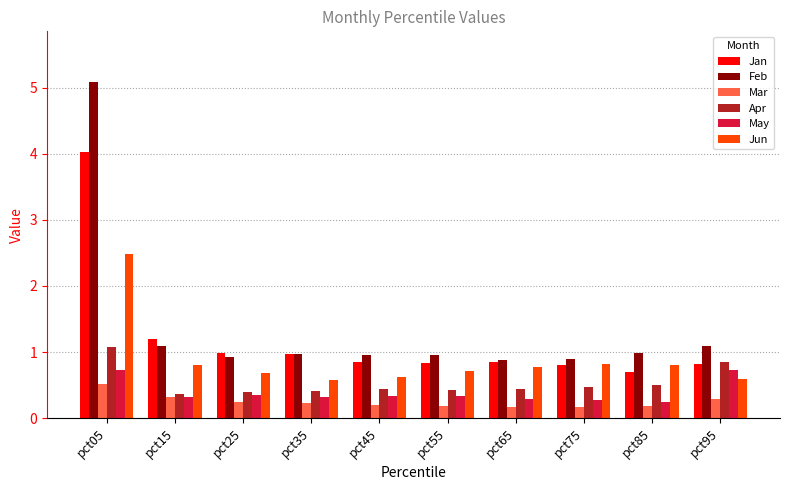

What is the sum of the May values at pct55 and pct25?

0.7